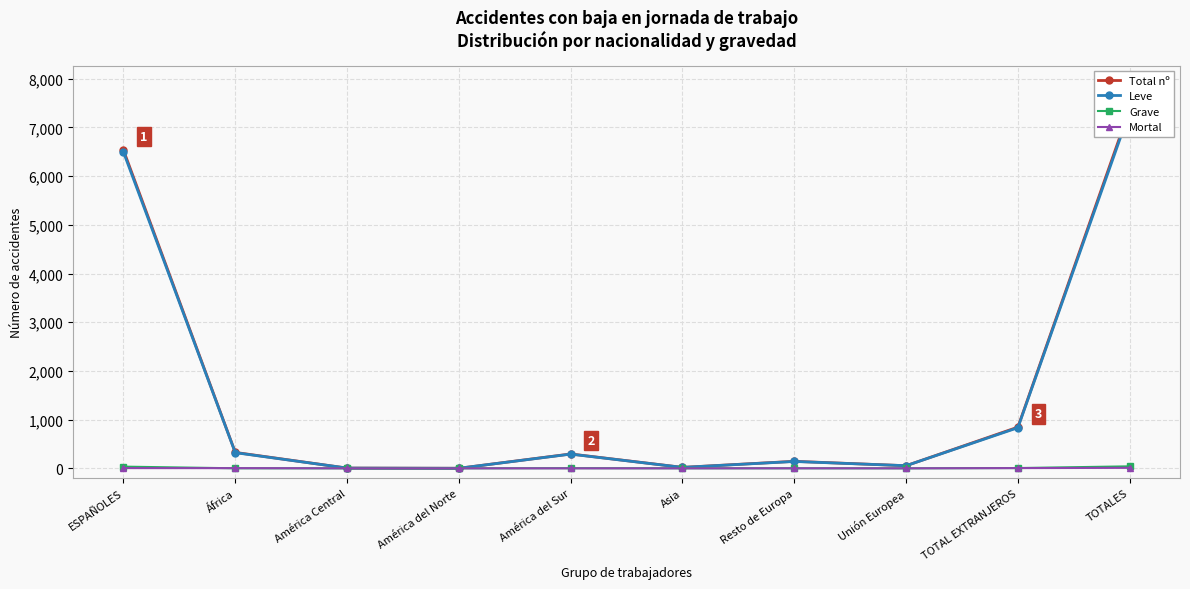

At which category does Grave reach its first local valley?

Unión Europea